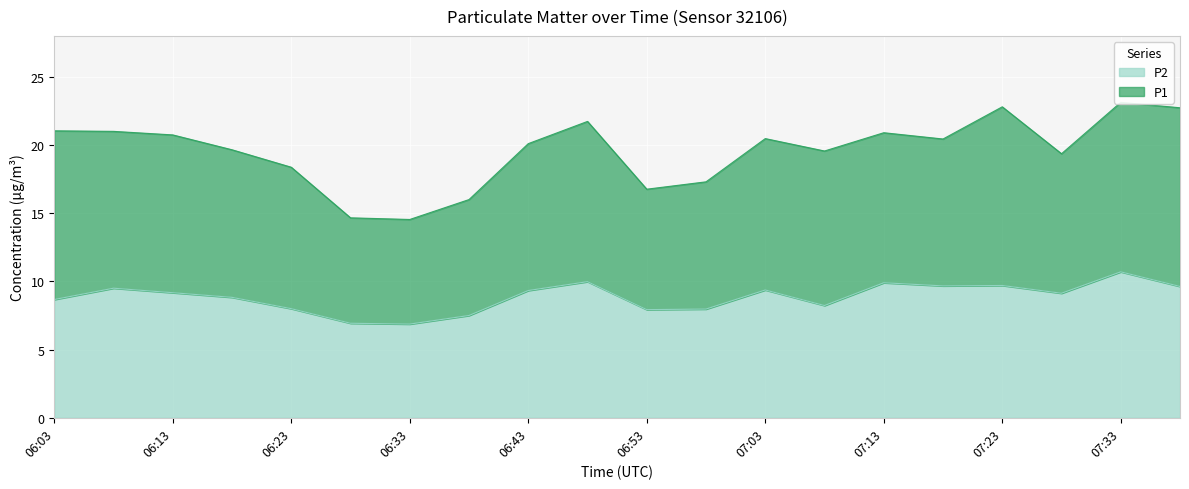

What is the difference between the second highest and second lowest values?

3.1